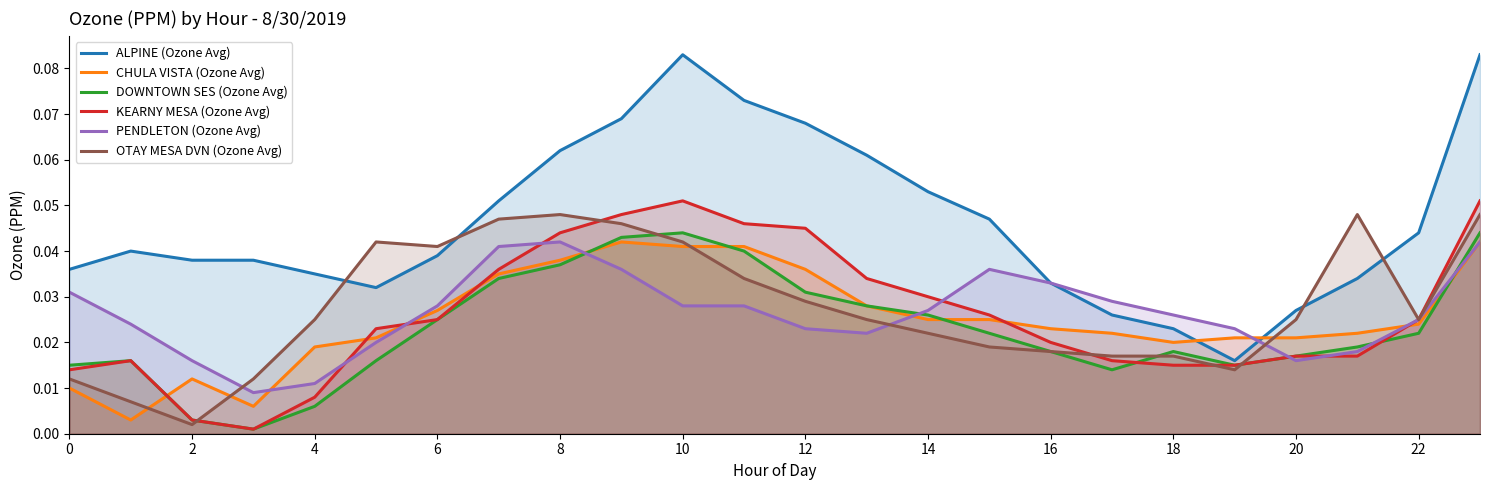

Reading left to right, extract all data points from this chart.

ALPINE (Ozone Avg): 0.0	0.0	0.0	0.0	0.0	0.0	0.0	0.1	0.1	0.1	0.1	0.1	0.1	0.1	0.1	0.0	0.0	0.0	0.0	0.0	0.0	0.0	0.0	0.1
CHULA VISTA (Ozone Avg): 0.0	0.0	0.0	0.0	0.0	0.0	0.0	0.0	0.0	0.0	0.0	0.0	0.0	0.0	0.0	0.0	0.0	0.0	0.0	0.0	0.0	0.0	0.0	0.0
DOWNTOWN SES (Ozone Avg): 0.0	0.0	0.0	0.0	0.0	0.0	0.0	0.0	0.0	0.0	0.0	0.0	0.0	0.0	0.0	0.0	0.0	0.0	0.0	0.0	0.0	0.0	0.0	0.0
KEARNY MESA (Ozone Avg): 0.0	0.0	0.0	0.0	0.0	0.0	0.0	0.0	0.0	0.0	0.1	0.0	0.0	0.0	0.0	0.0	0.0	0.0	0.0	0.0	0.0	0.0	0.0	0.1
PENDLETON (Ozone Avg): 0.0	0.0	0.0	0.0	0.0	0.0	0.0	0.0	0.0	0.0	0.0	0.0	0.0	0.0	0.0	0.0	0.0	0.0	0.0	0.0	0.0	0.0	0.0	0.0
OTAY MESA DVN (Ozone Avg): 0.0	0.0	0.0	0.0	0.0	0.0	0.0	0.0	0.0	0.0	0.0	0.0	0.0	0.0	0.0	0.0	0.0	0.0	0.0	0.0	0.0	0.0	0.0	0.0